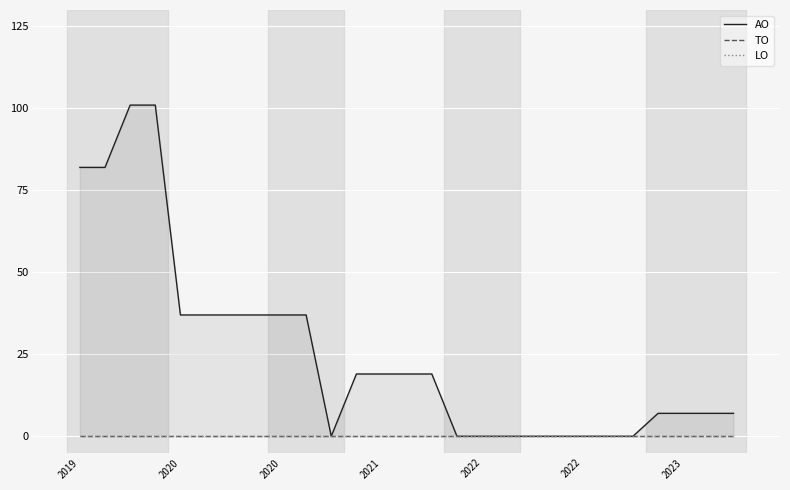

Which series has the largest total across all categories?

AO